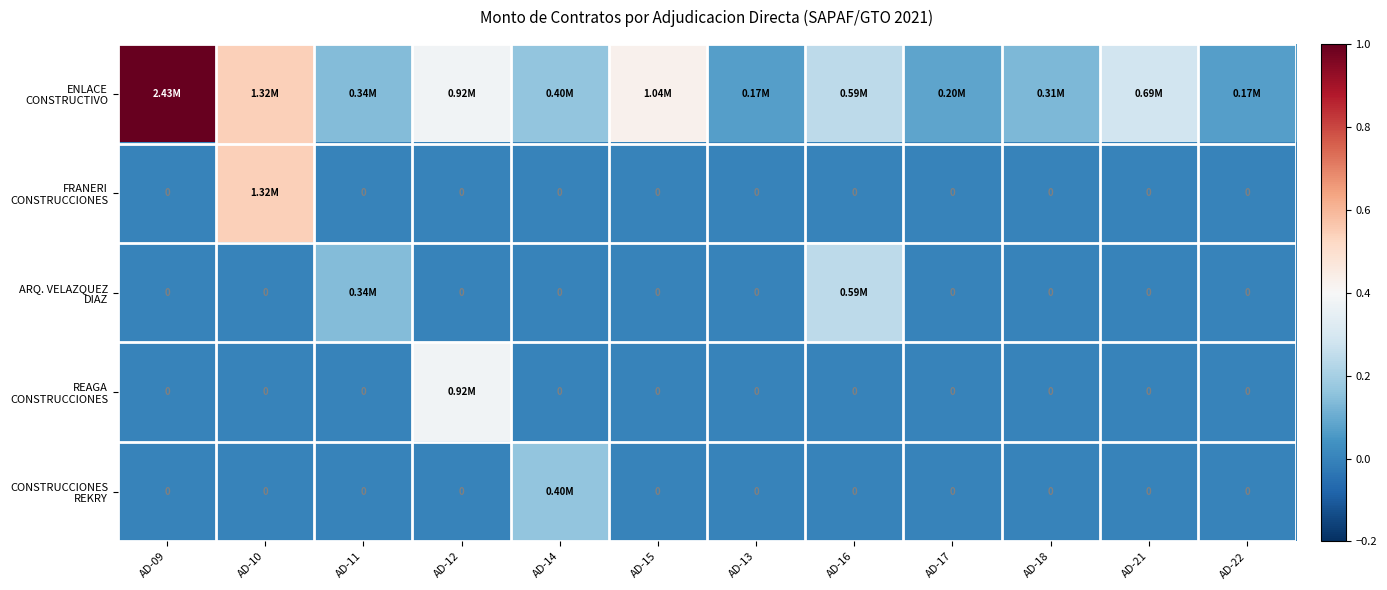

True or false: FRANERI CONSTRUCCIONES has a value of 0.9 at AD-10.

False